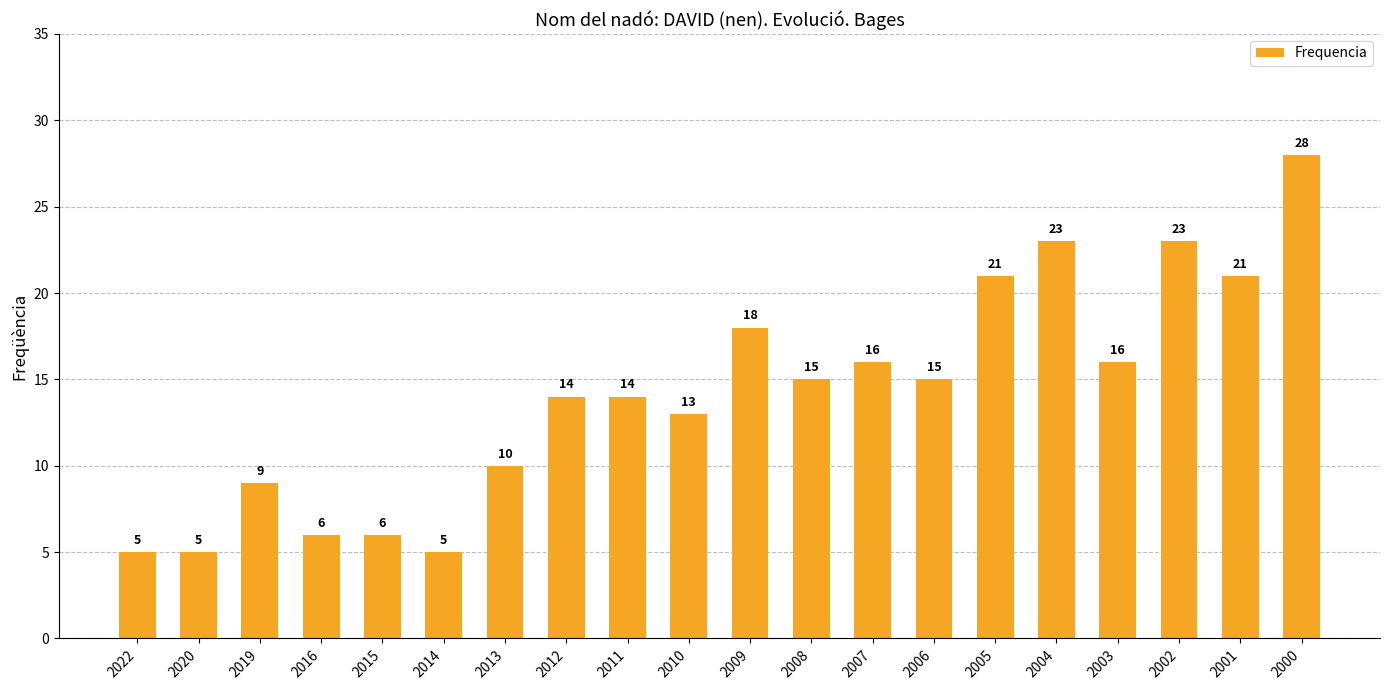

How many bars are there in total?

20